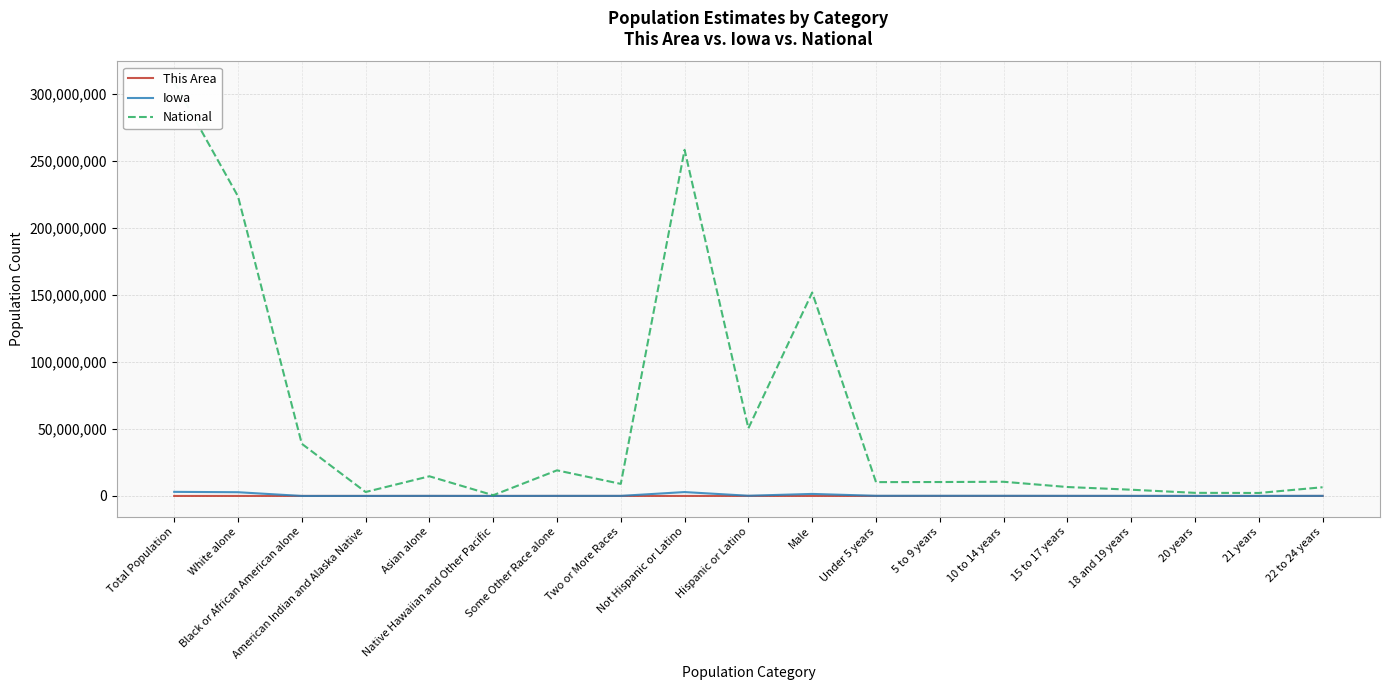

What is the difference between the maximum and second lowest values in the National series?

306522340